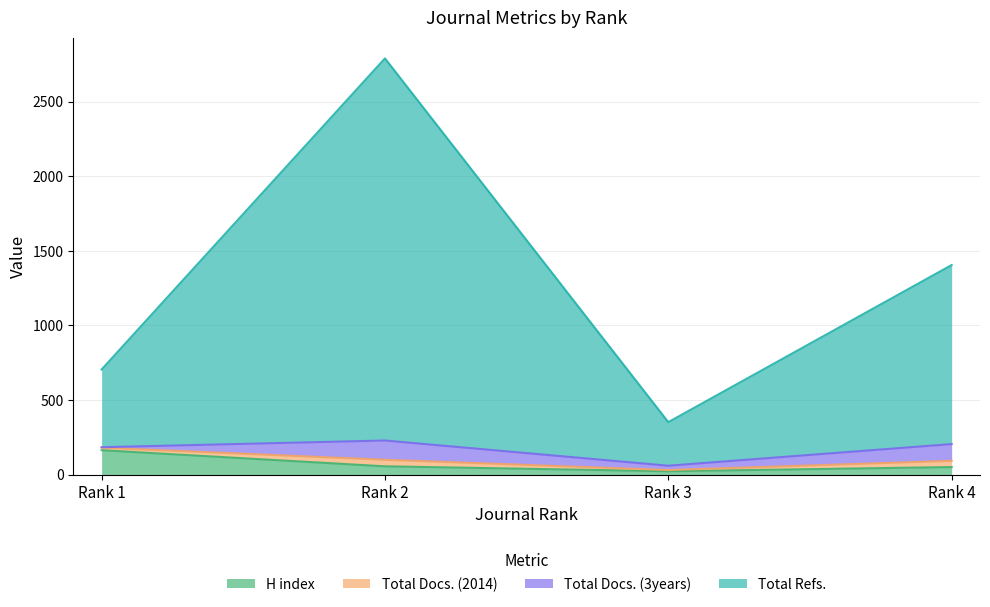

Which category has the highest value in the Total Refs. series?

Rank 2